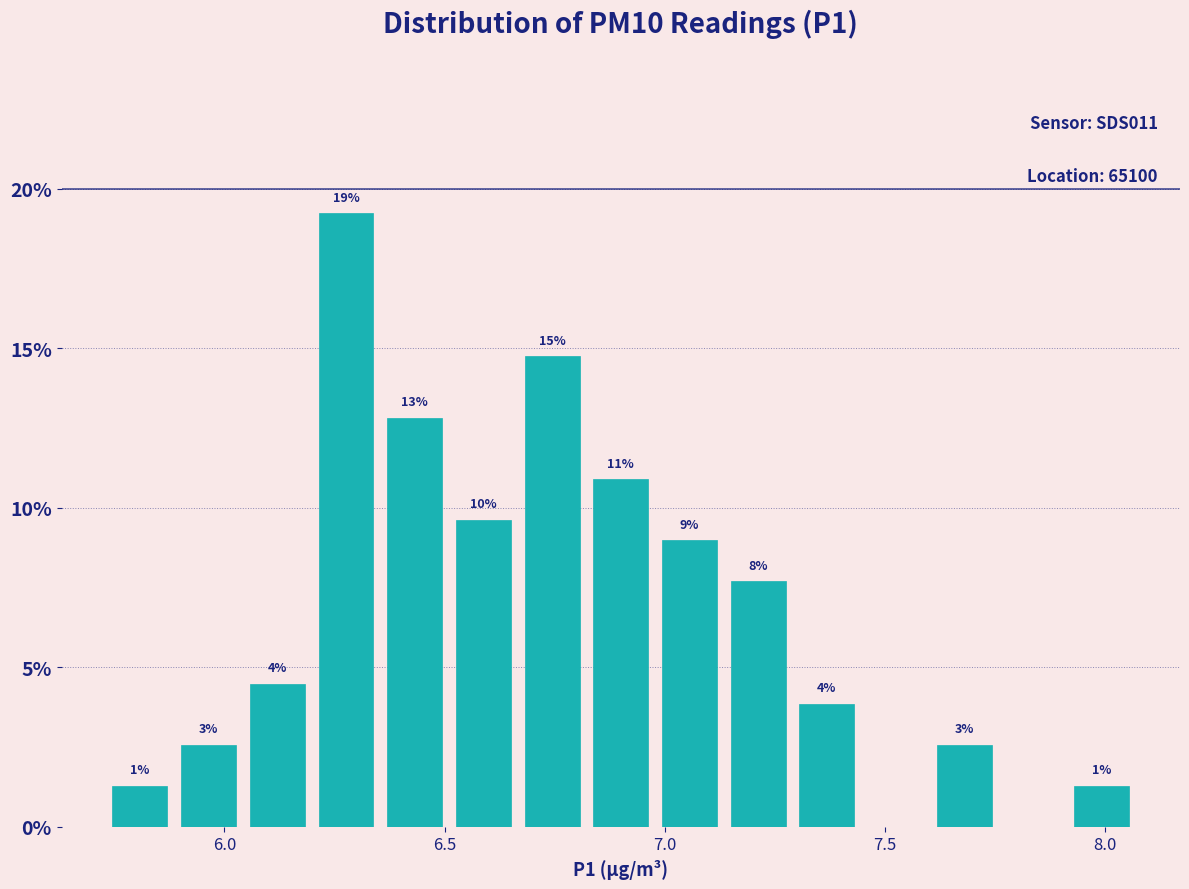

Around what value on the x-axis is the tallest bar? Give the approximate position of its centre, as read against the axis.

6.30